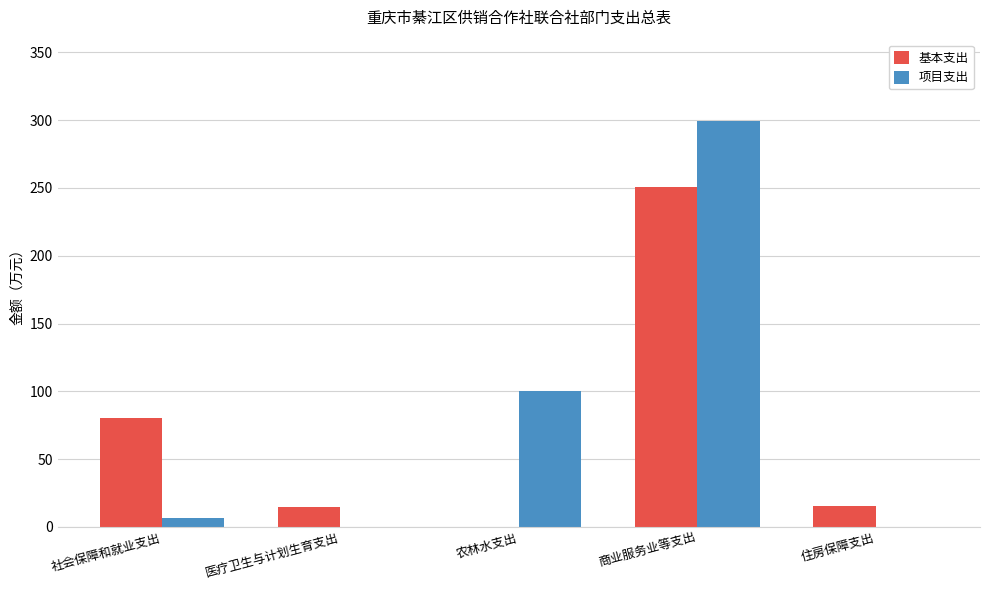

What is the sum of the 项目支出 values at 农林水支出 and 社会保障和就业支出?

106.3